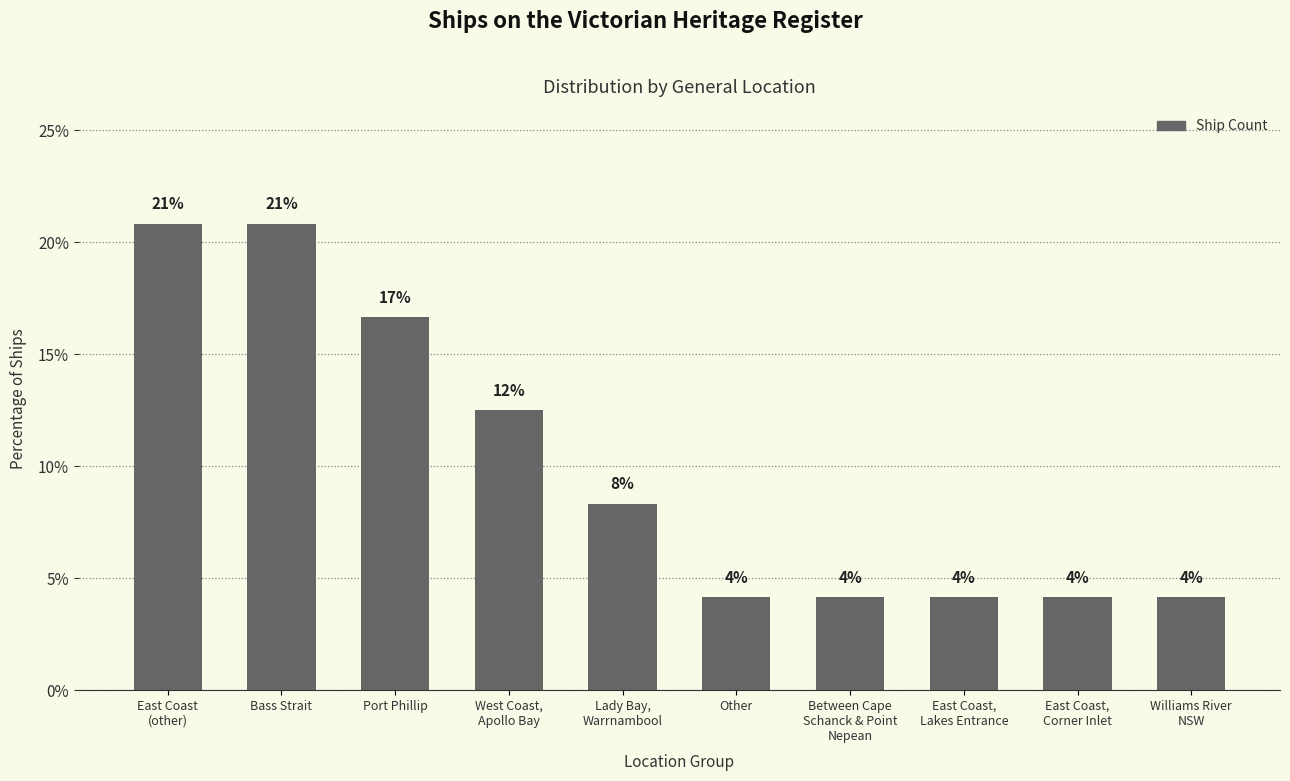

How many bars are there in total?

10